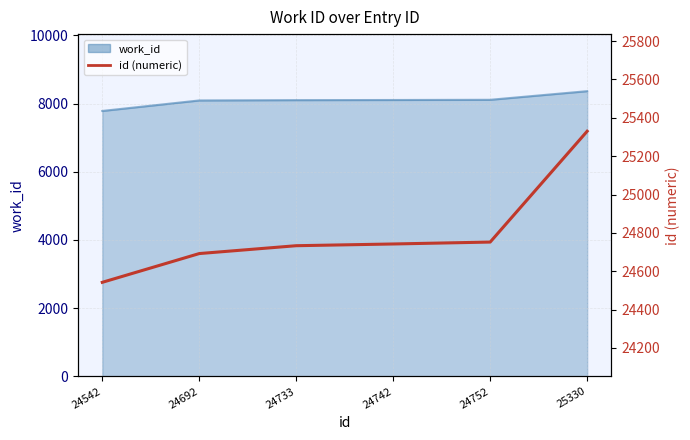

How many lines are shown in the chart?

1